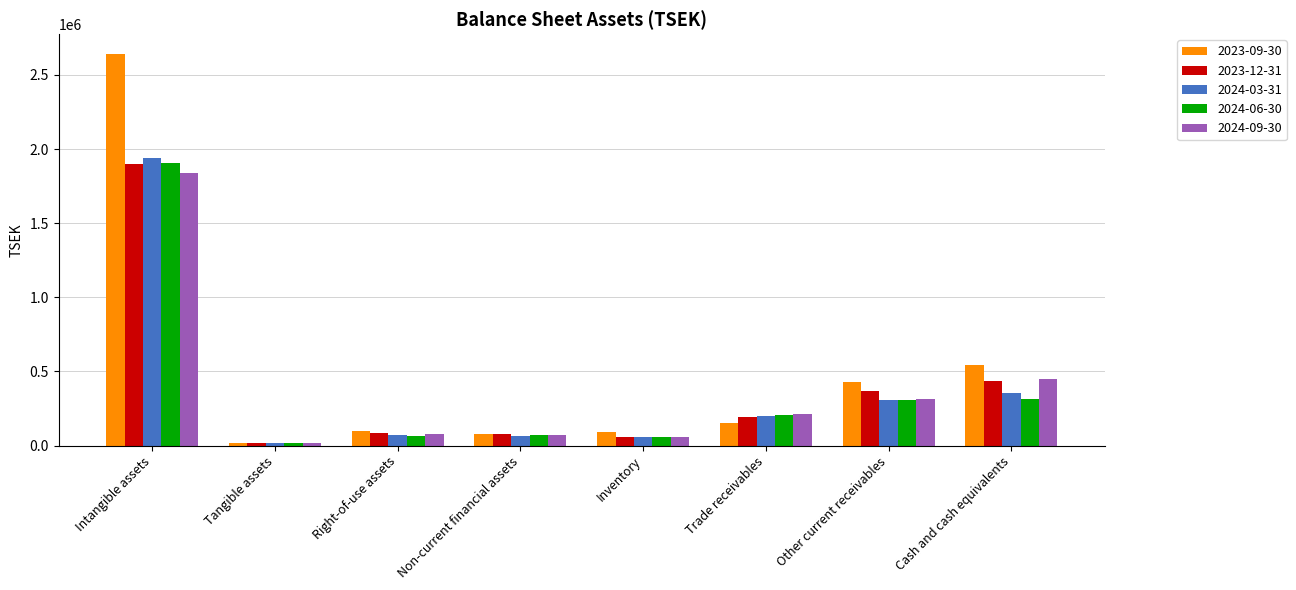

True or false: 2024-09-30 has a value of 210392 at Trade receivables.

True